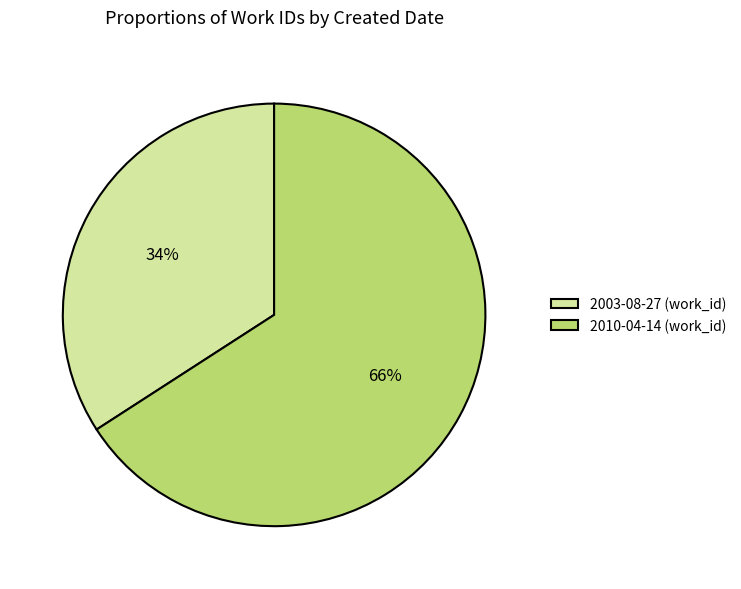

True or false: 2003-08-27 accounts for 34% of the total.

True